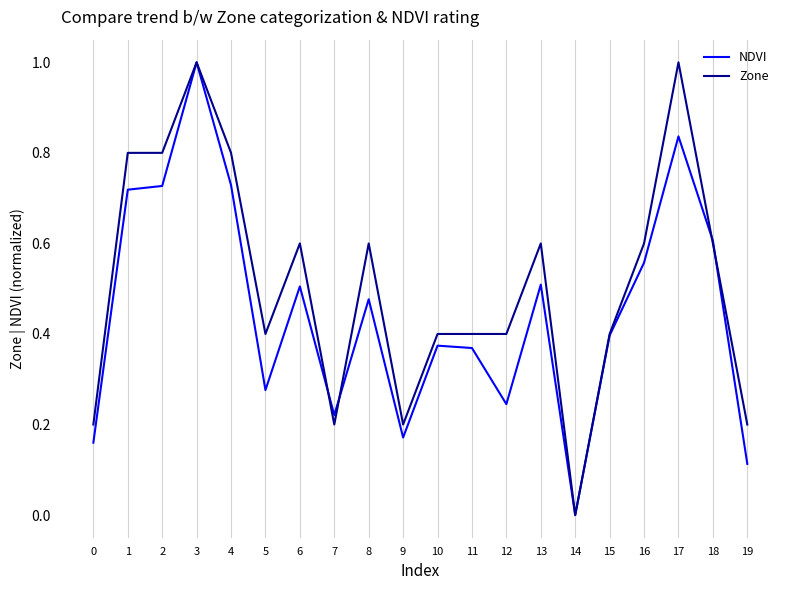

Rank the series by their average value, from highest to lowest.

Zone, NDVI